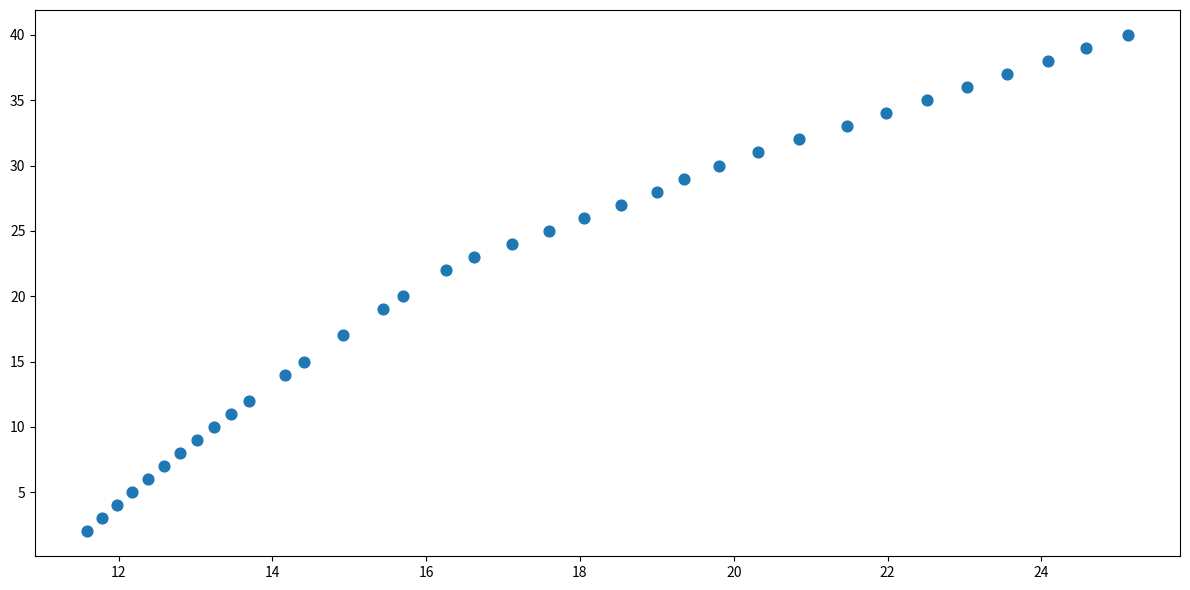

What is the range of Y values (max minus min)?

38